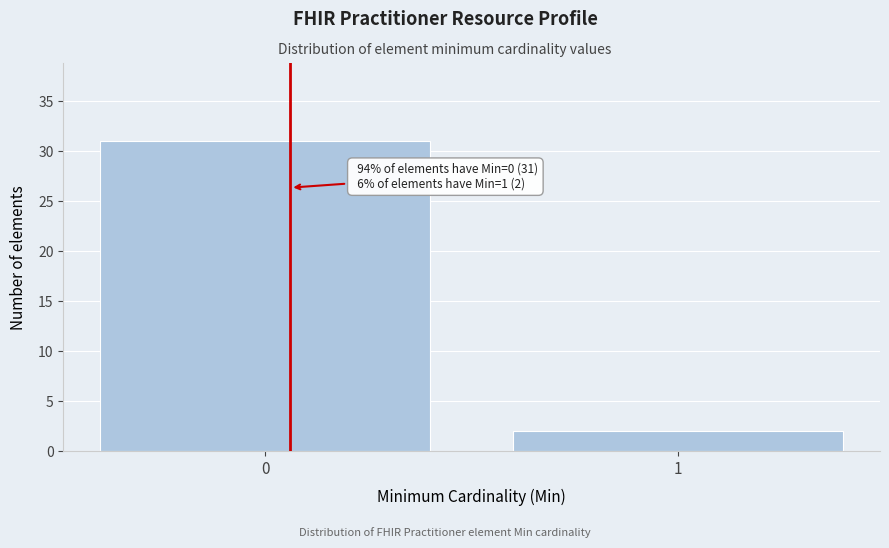

Reading right to left, list all the values displayed in this chart.

2	31